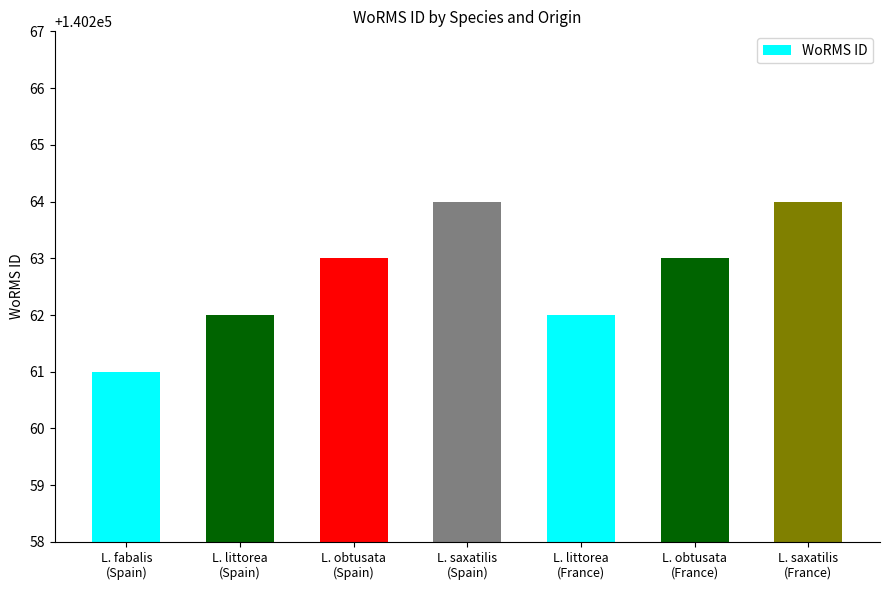

What is the change in value from L. obtusata
(France) to L. saxatilis
(France)?

+1